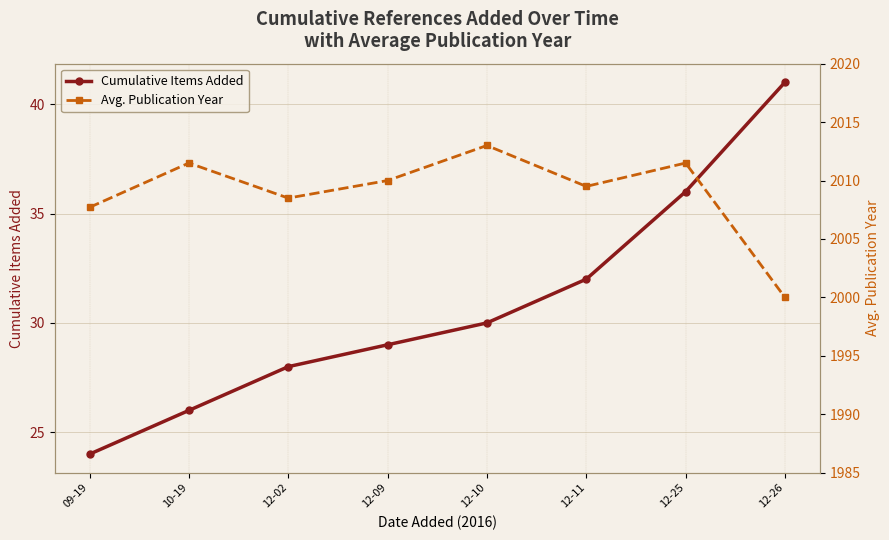

Reading left to right, transcribe all the data shown in this chart.

Cumulative Items Added: 24.0	26.0	28.0	29.0	30.0	32.0	36.0	41.0
Avg. Publication Year: 2007.7	2011.5	2008.5	2010.0	2013.0	2009.5	2011.5	2000.0